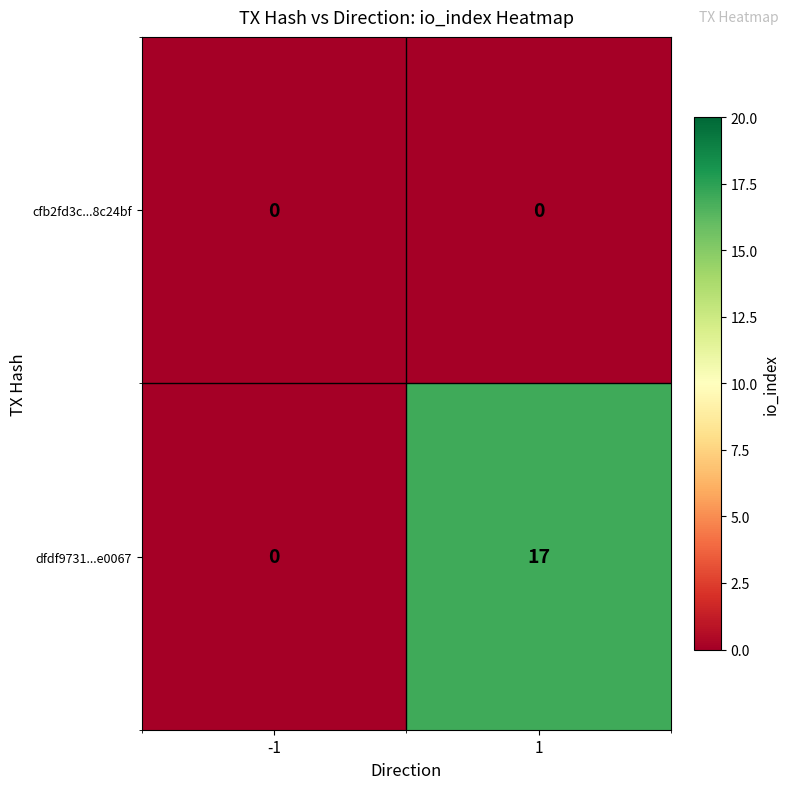

Which series has the largest total across all categories?

dfdf9731...e0067